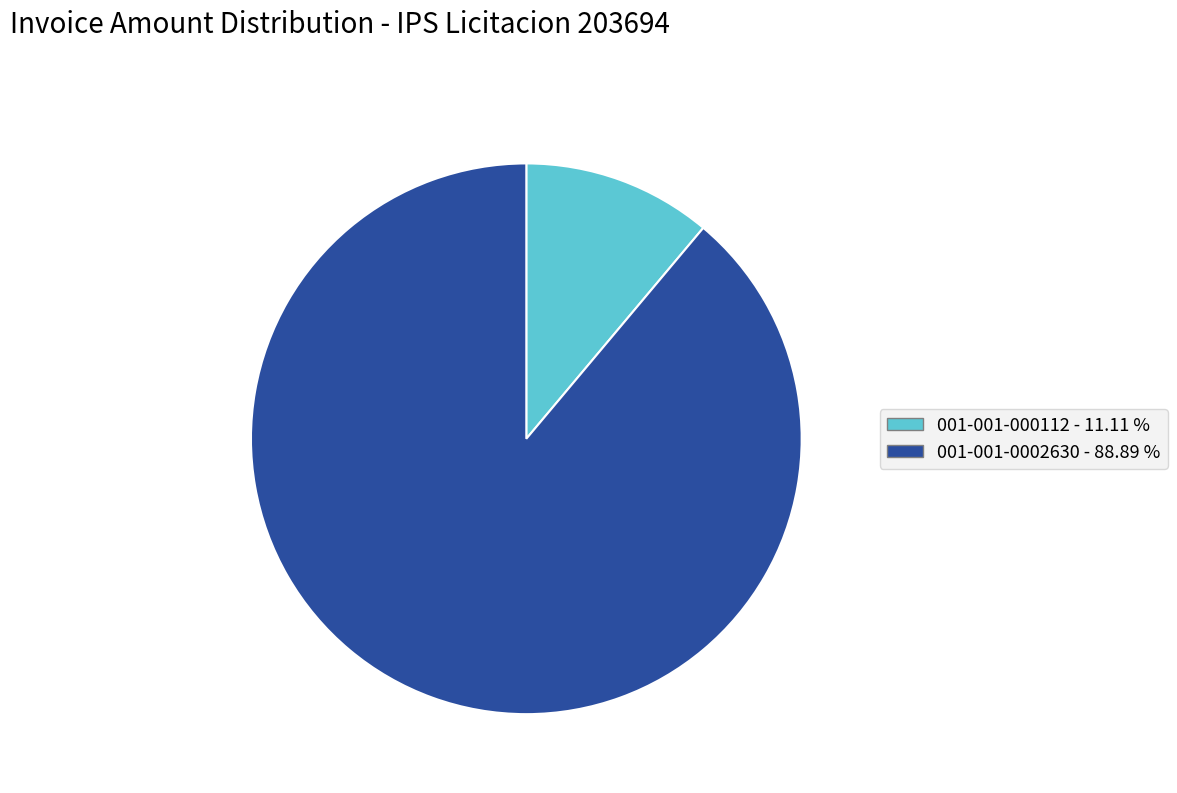

What is the ratio of the value at 001-001-0002630 - 88.89 % to the value at 001-001-000112 - 11.11 %?

8.0